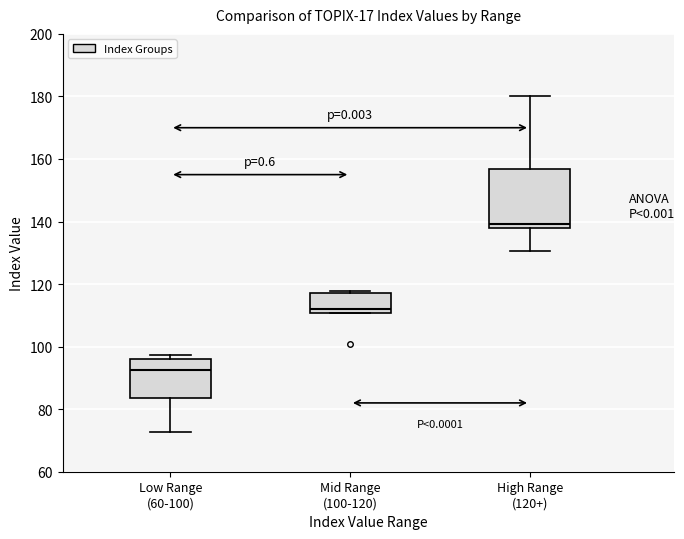

Which box has the lowest median line?

Low Range (60-100)